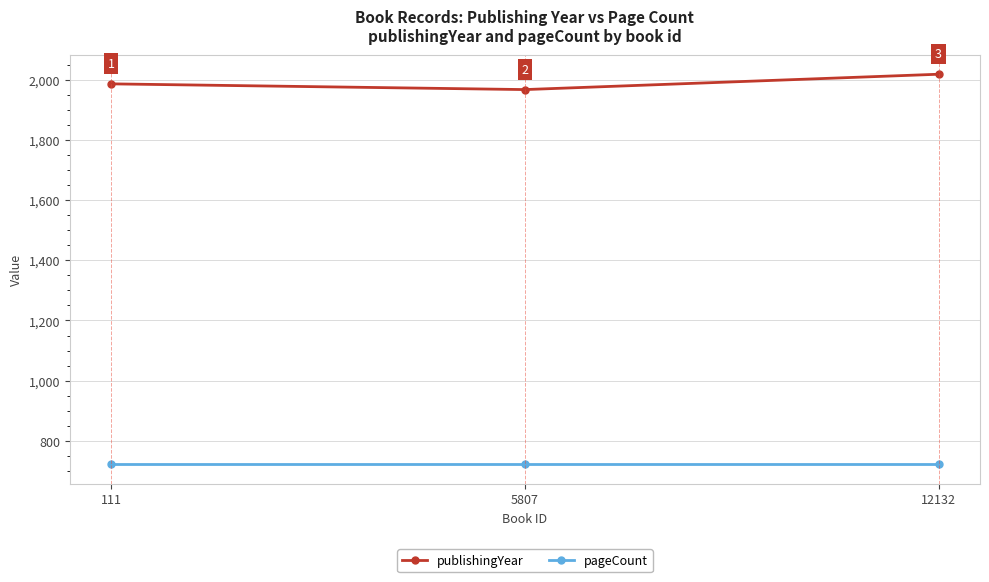

Reading left to right, extract all data points from this chart.

publishingYear: 1986	1967	2018
pageCount: 722	722	722